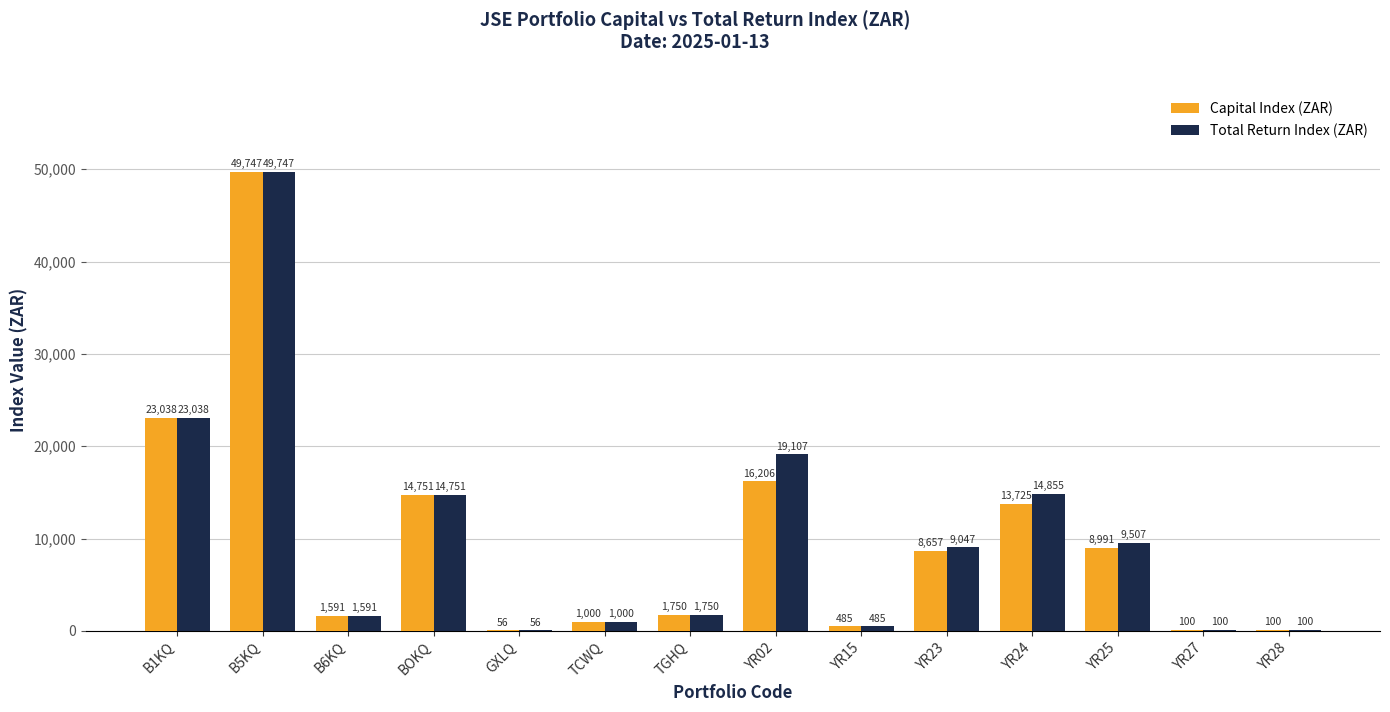

Between B5KQ and YR24, which series saw the biggest shift?

Capital Index (ZAR)